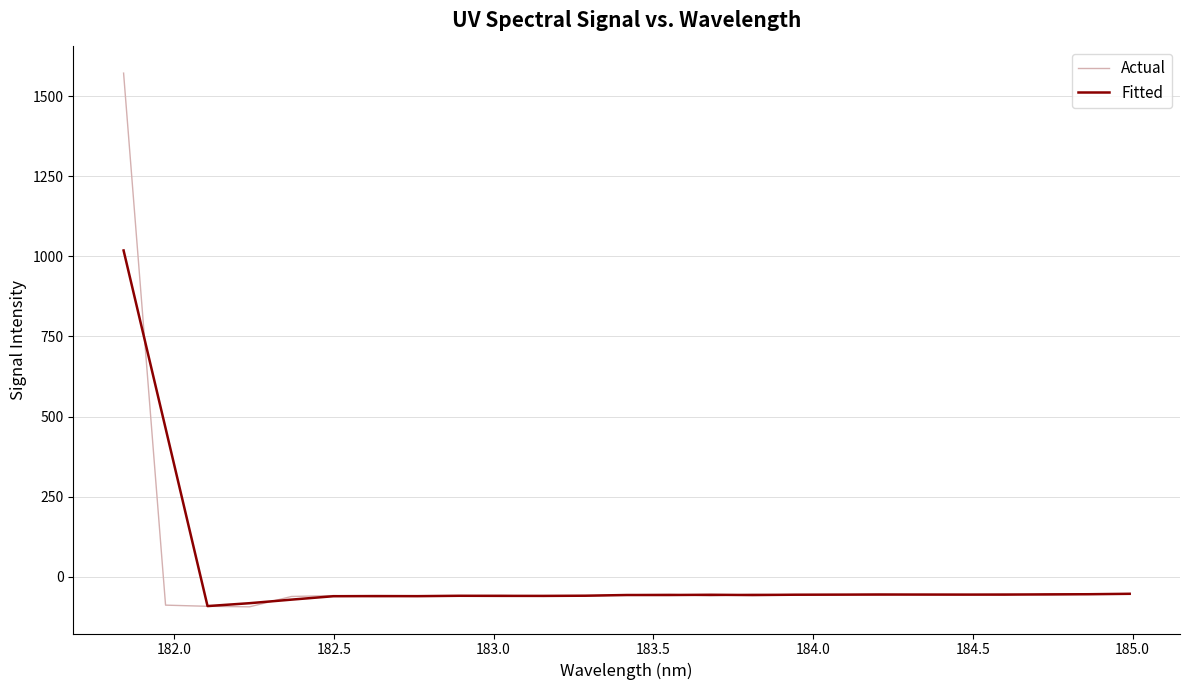

What is the greatest value displayed?

1571.7